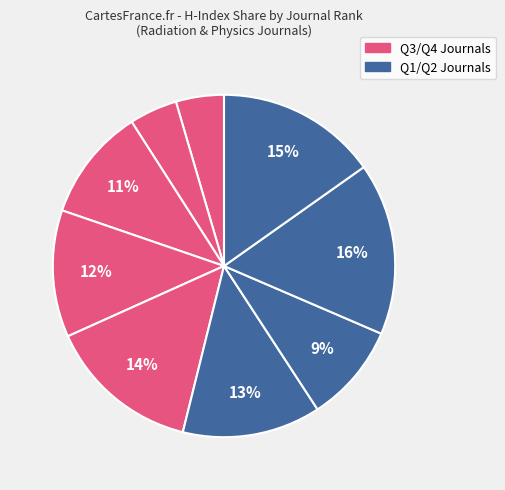

Count the number of slices in the pie.

9